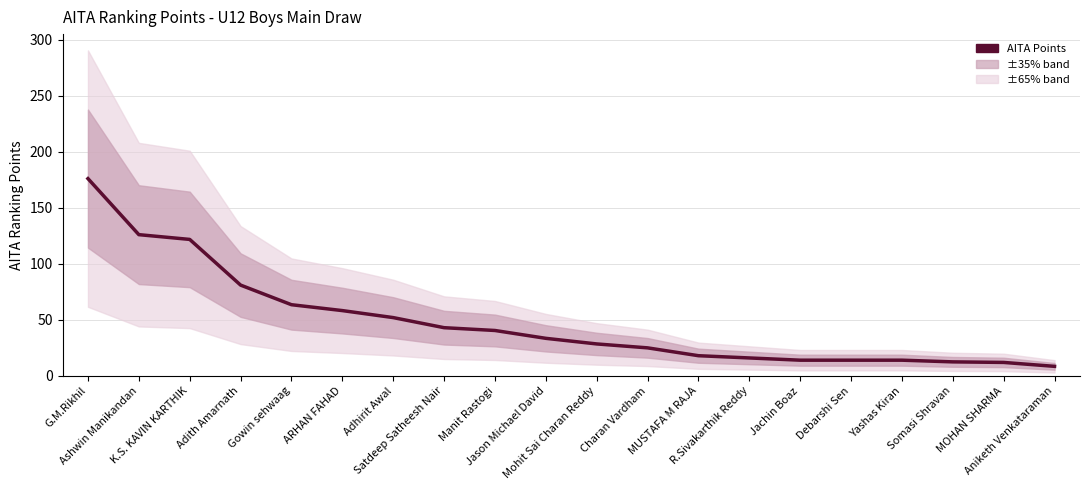

The value at MOHAN SHARMA is 12.0. True or false?

True